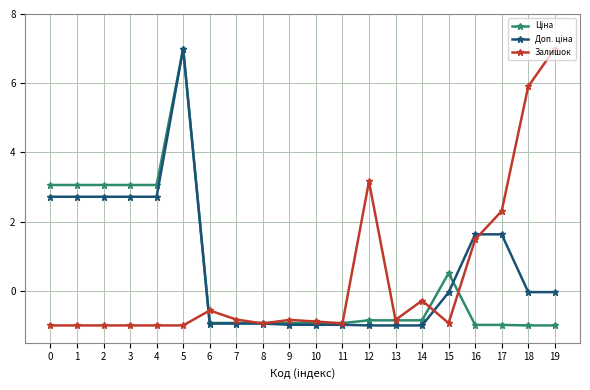

At which label is Залишок closest to 3?

12